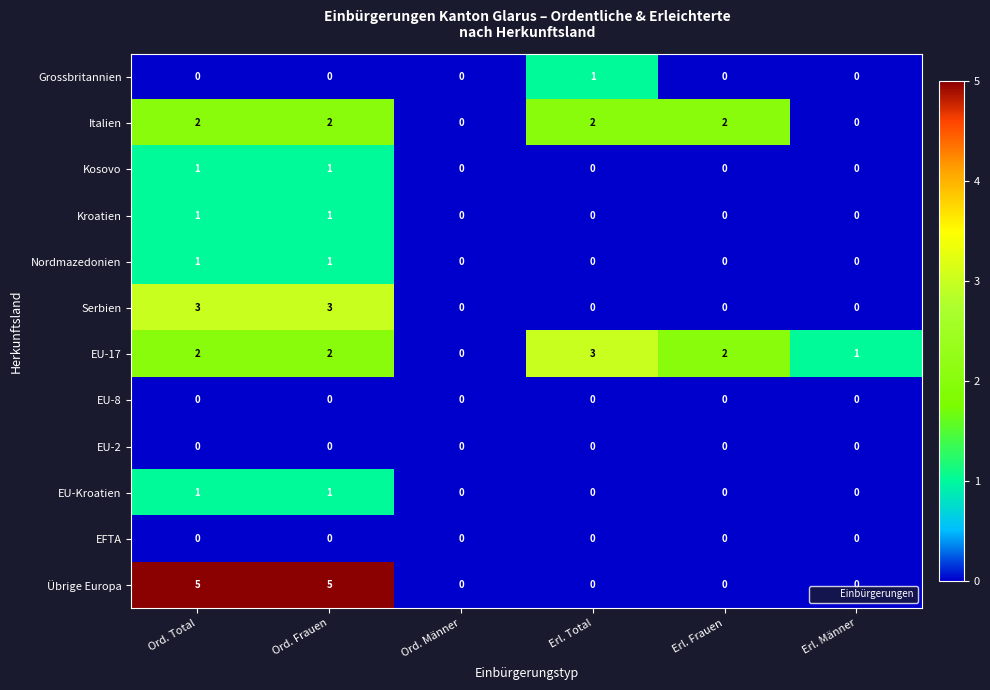

What is the sum of all Serbien values?

6